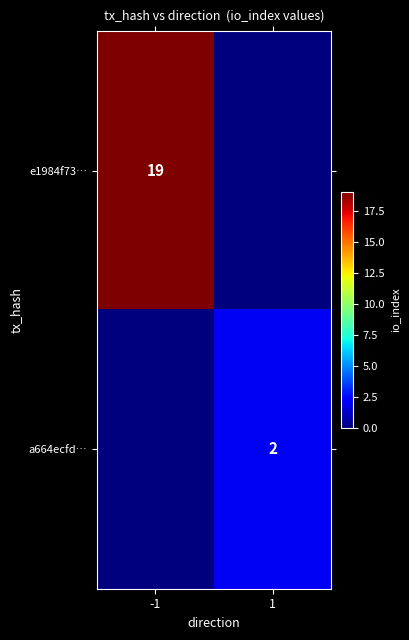

Is it true that a664ecfd… equals 1 at 1?

False